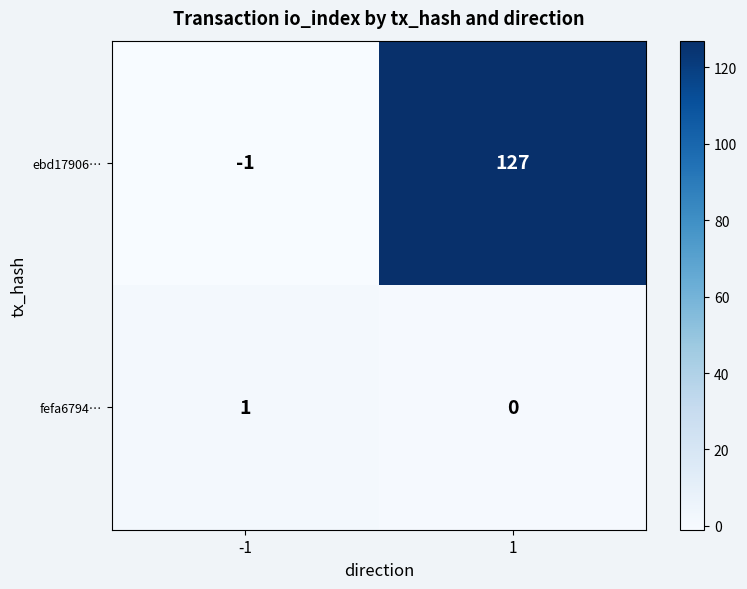

Which series has the largest range (max minus min)?

ebd17906…